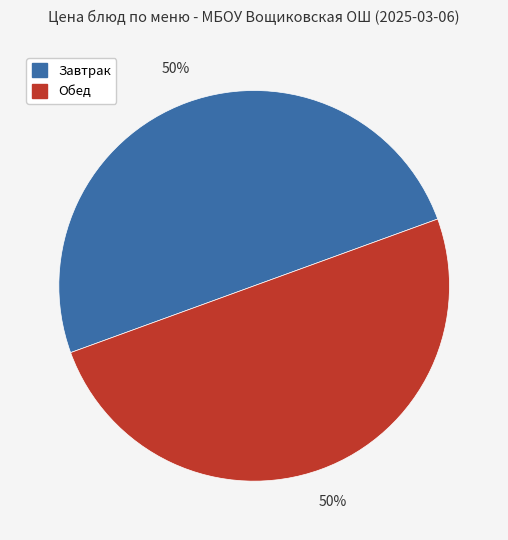

To the nearest percent, what is the average slice percentage?

50%